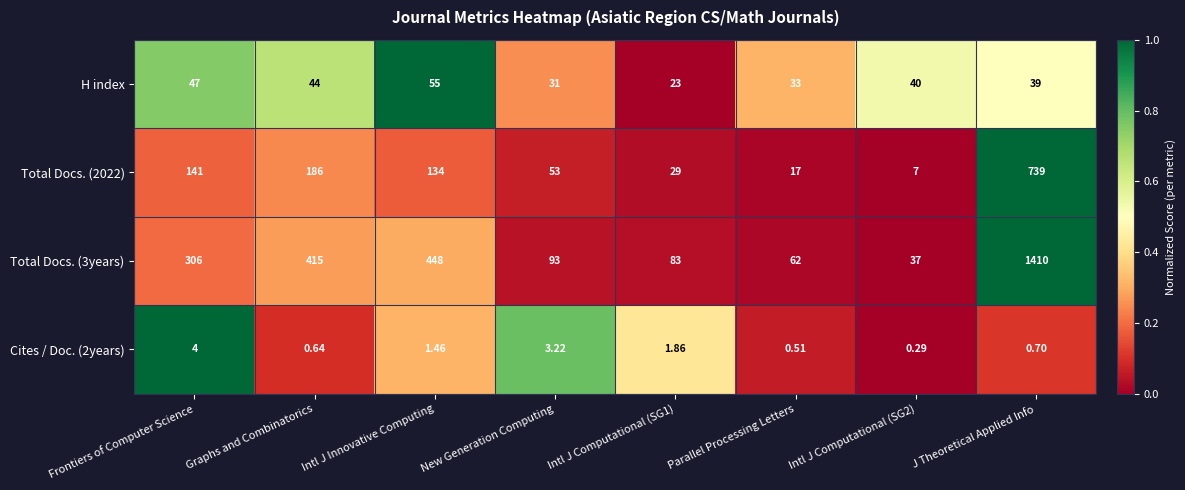

Rank the series at J Theoretical Applied Info from lowest to highest value.

Cites / Doc. (2years), H index, Total Docs. (2022), Total Docs. (3years)